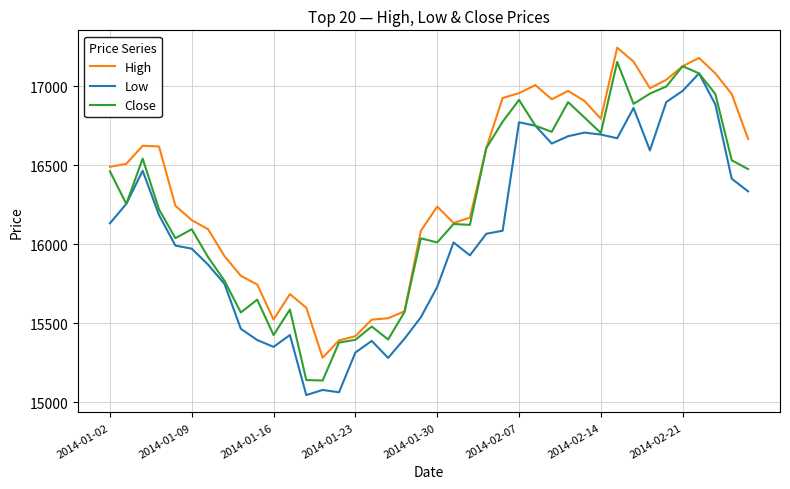

What is the maximum value shown in the chart?

17243.7